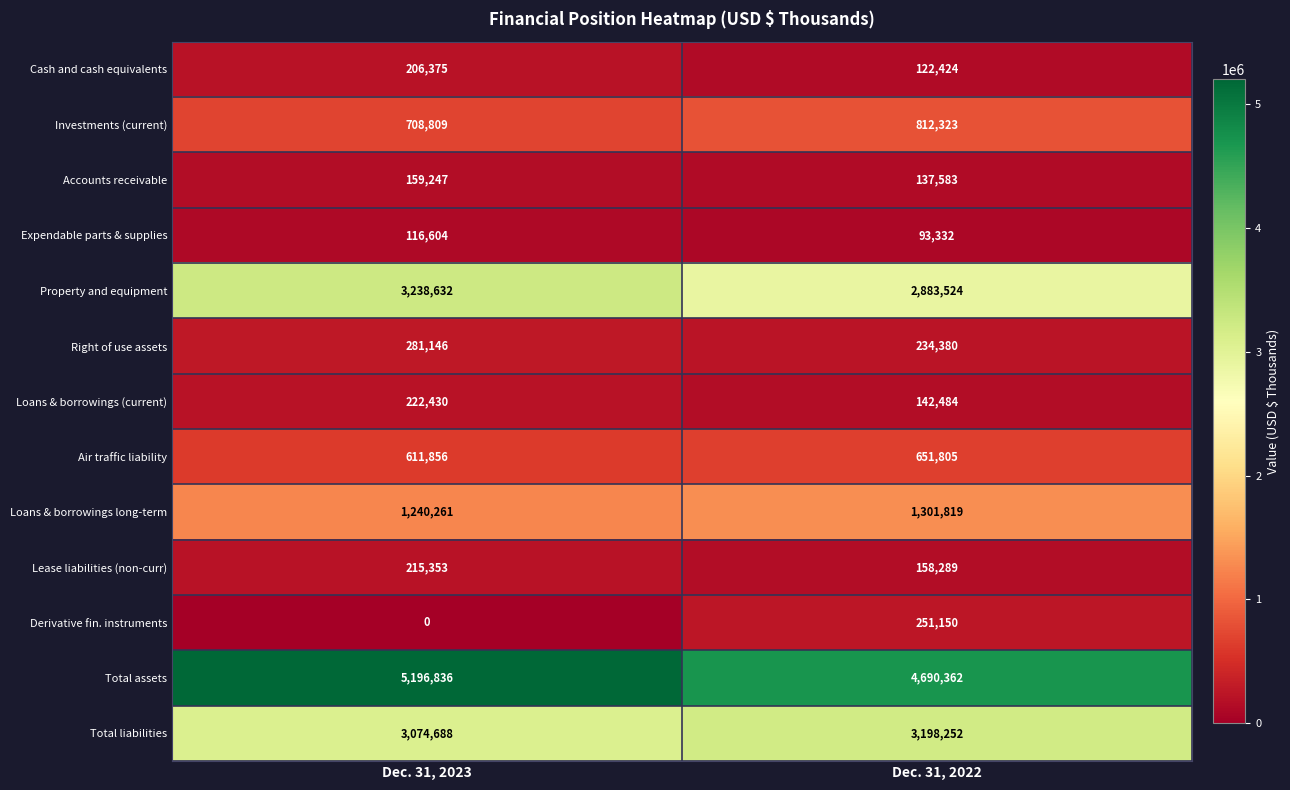

Is it true that Air traffic liability equals 219046 at Dec. 31, 2022?

False